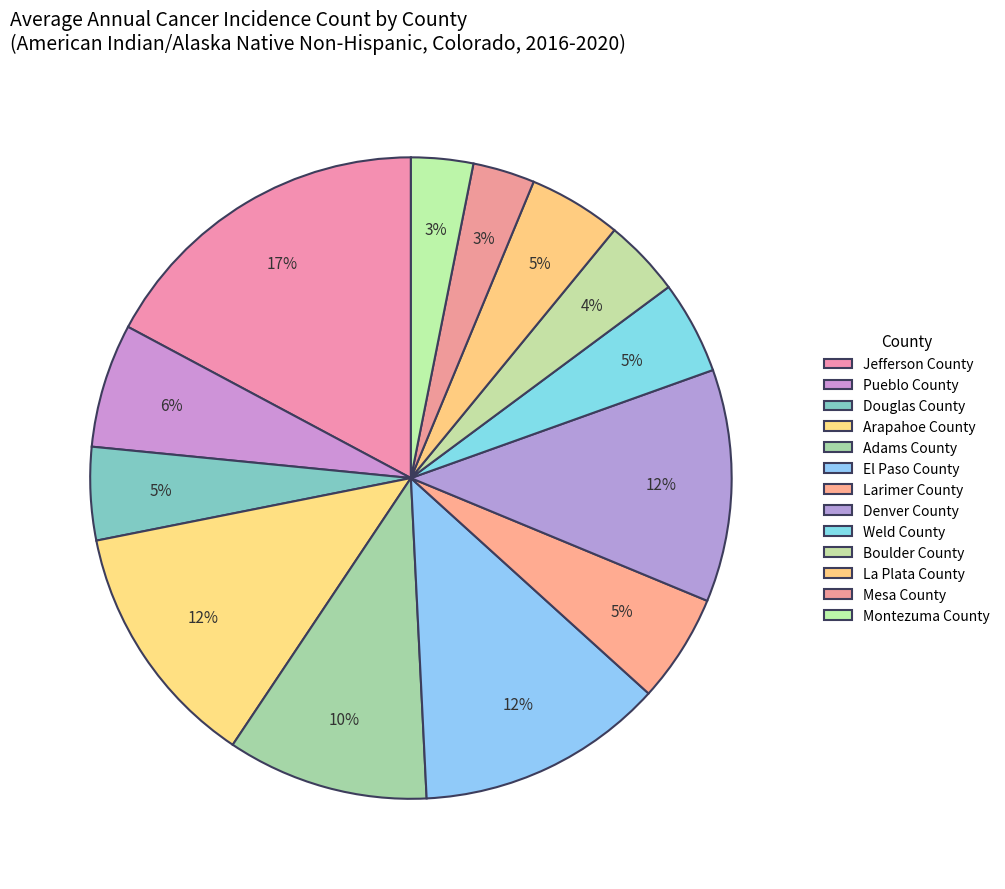

How many segments does this pie chart have?

13